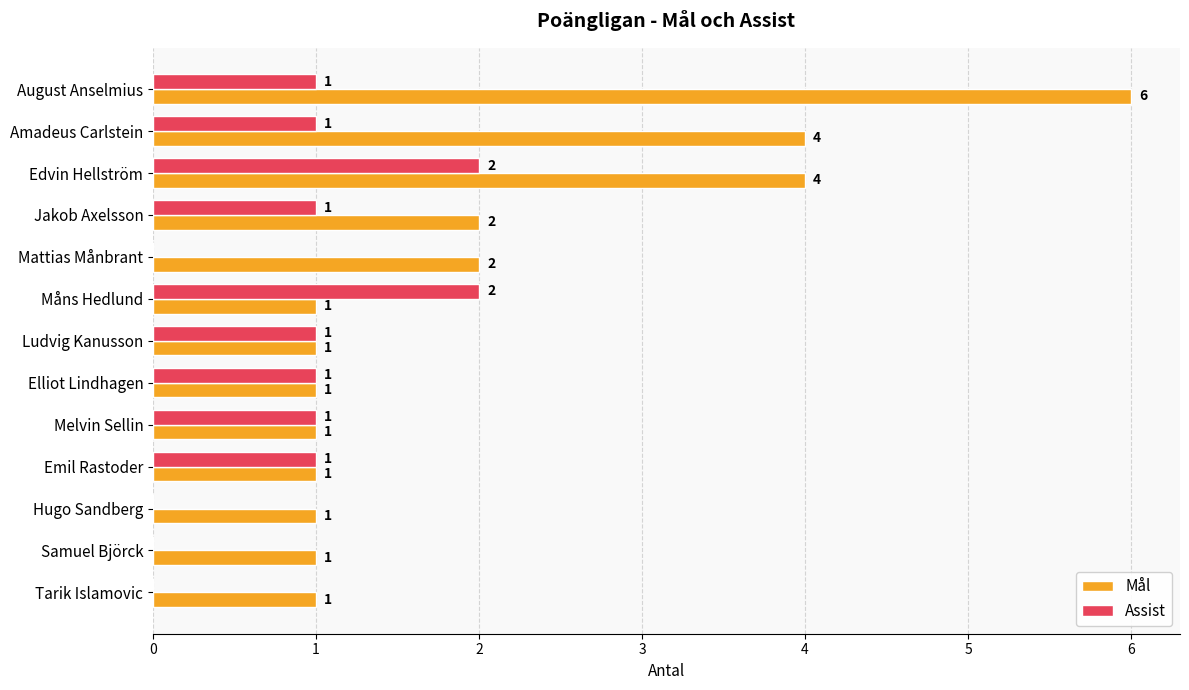

Which series has the largest total across all categories?

Mål